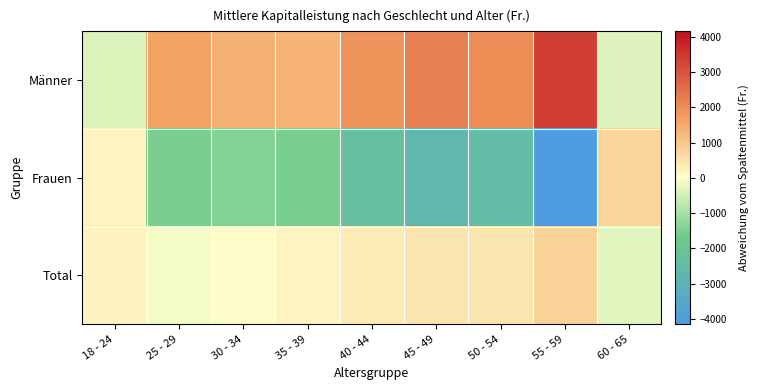

Rank the series at 30 - 34 from lowest to highest value.

Frauen, Total, Männer